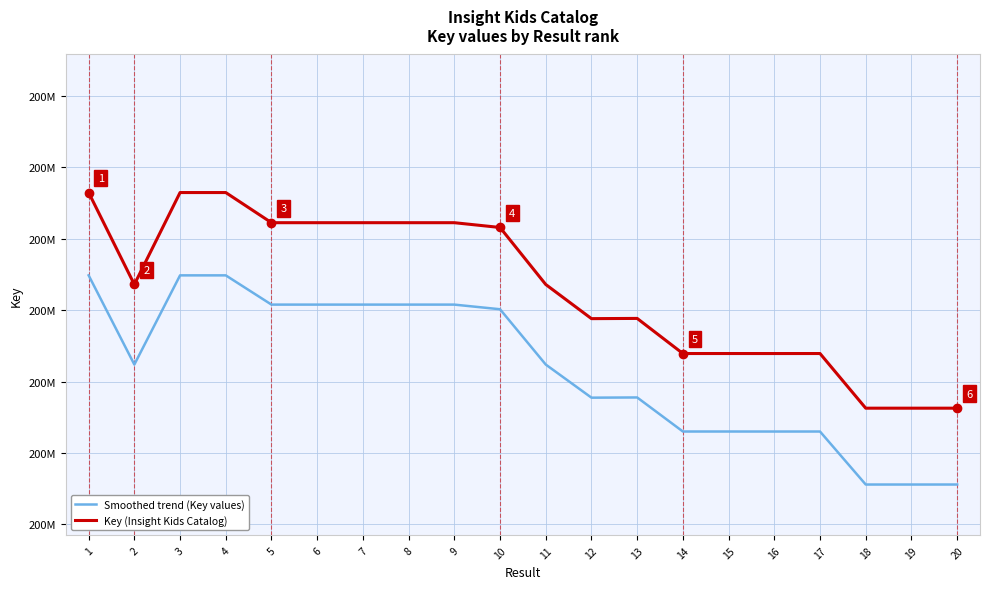

True or false: Key (Insight Kids Catalog) and Smoothed trend (Key values) intersect in this chart.

False